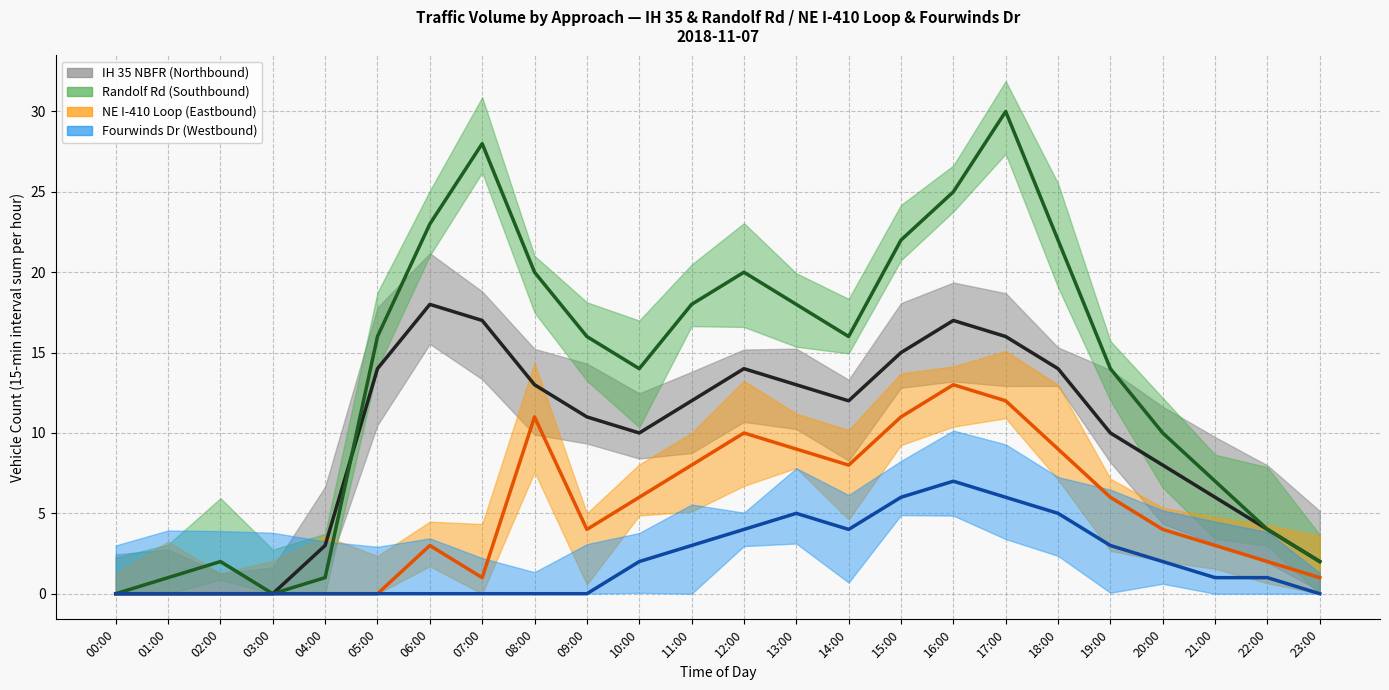

At how many categories does at least one series exceed 27?

2